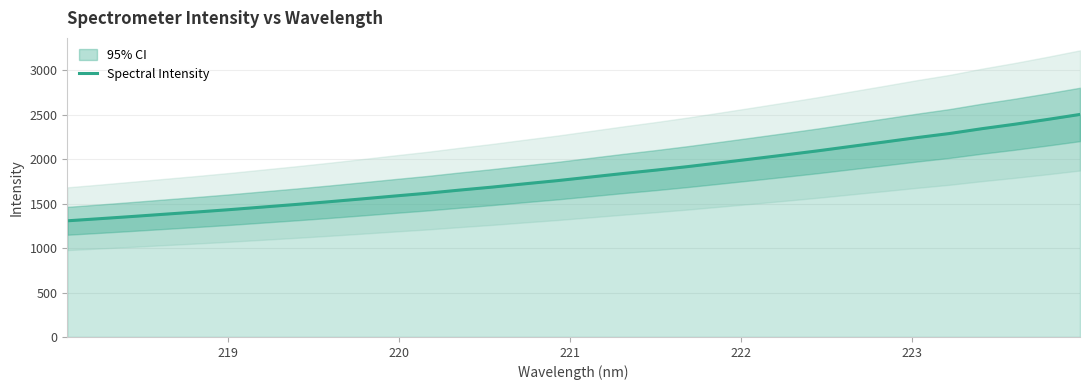

Reading left to right, extract all data points from this chart.

1307.4	1331.5	1356.5	1382.4	1407.6	1434.2	1463.0	1491.7	1521.9	1553.6	1586.2	1617.6	1653.1	1687.0	1724.0	1760.0	1799.8	1839.7	1877.7	1918.3	1961.8	2005.9	2050.7	2096.6	2145.6	2194.1	2243.7	2290.0	2344.6	2394.3	2448.1	2504.6